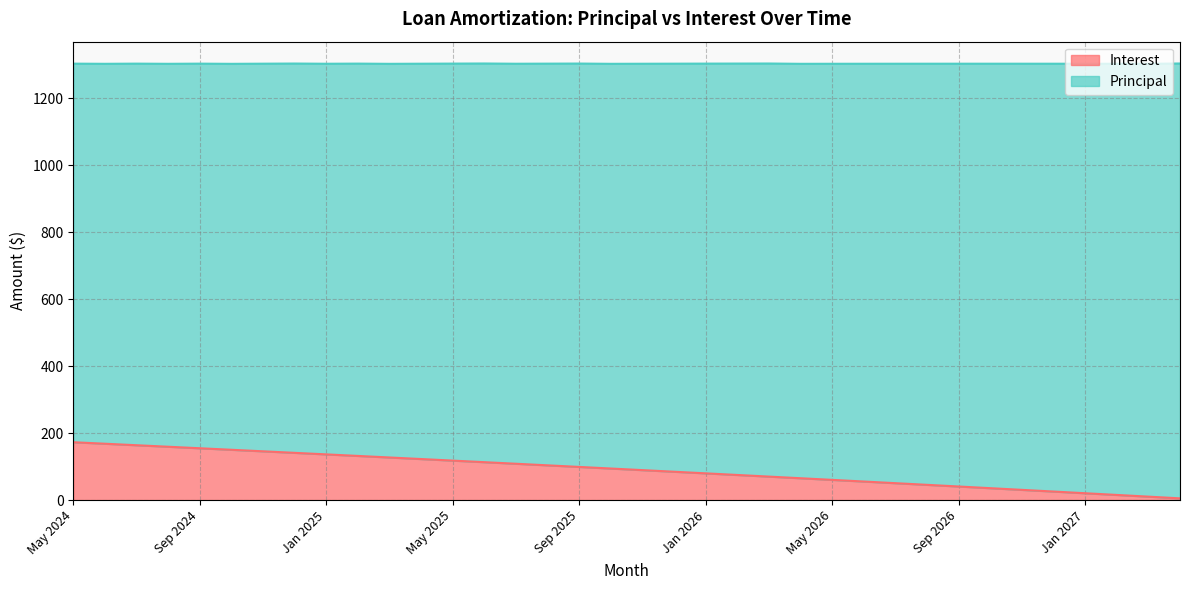

The value at May 2026 is 88.6. True or false?

False